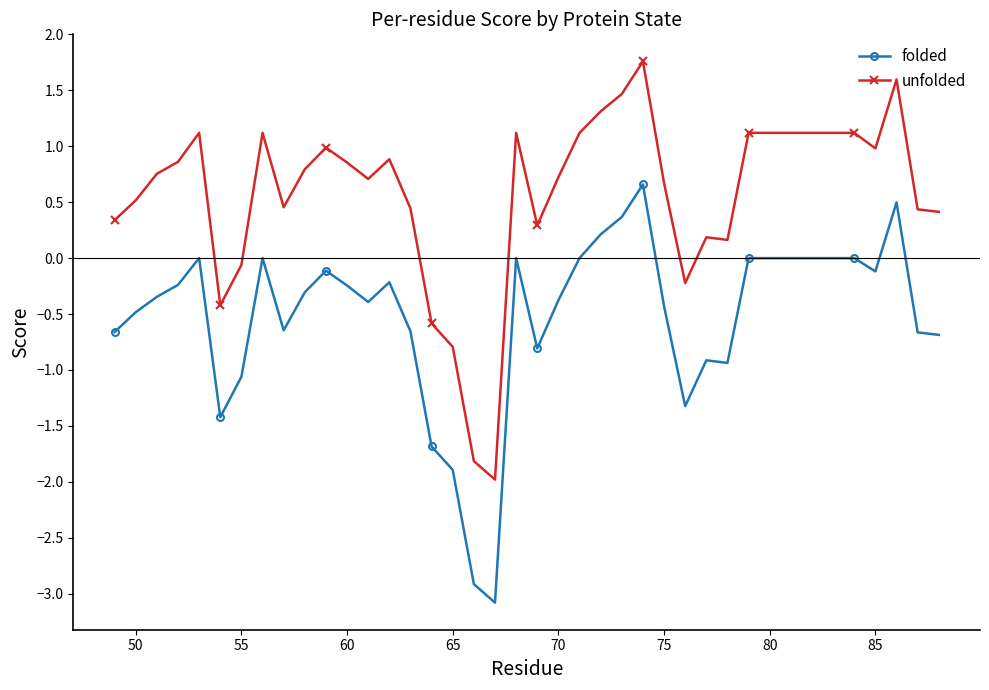

Which series has the largest total across all categories?

unfolded